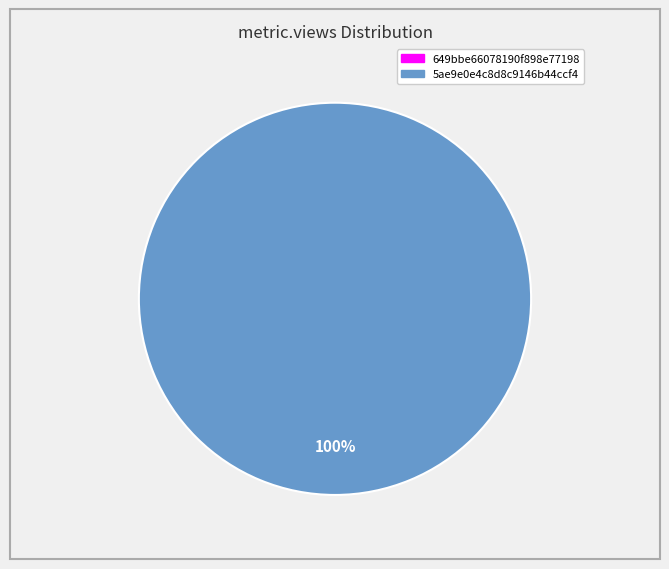

Between 649bbe66078190f898e77198 and 5ae9e0e4c8d8c9146b44ccf4, which is larger?

5ae9e0e4c8d8c9146b44ccf4